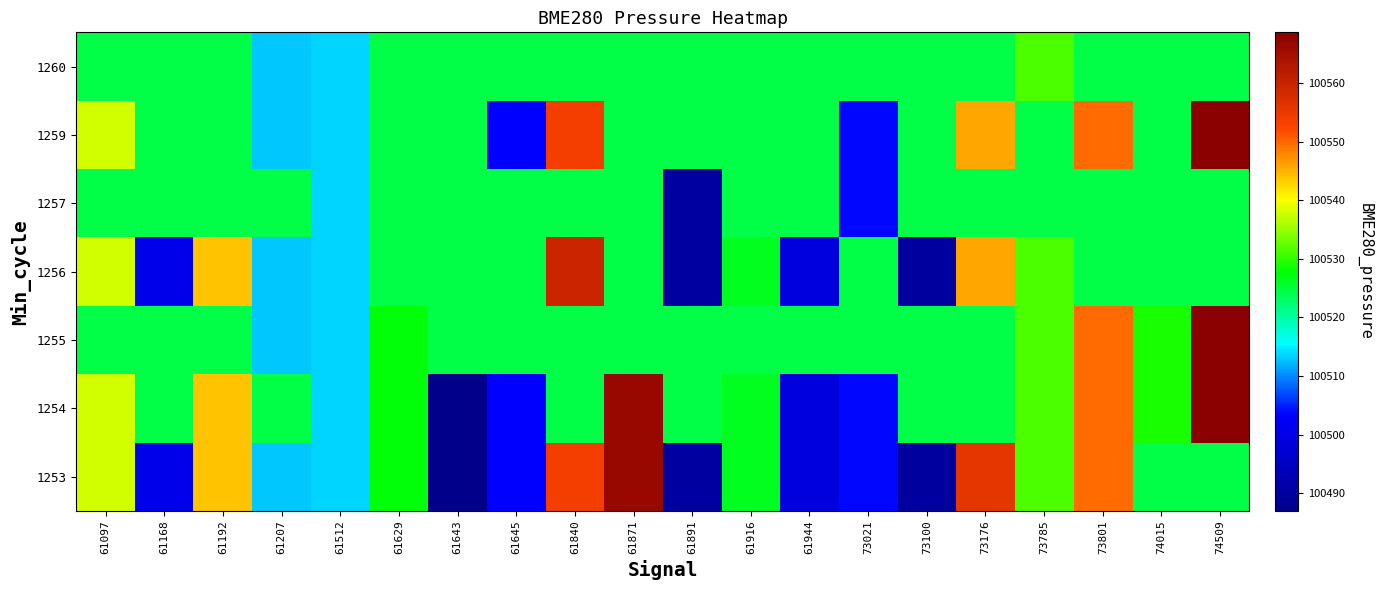

Which series has the largest range (max minus min)?

1254